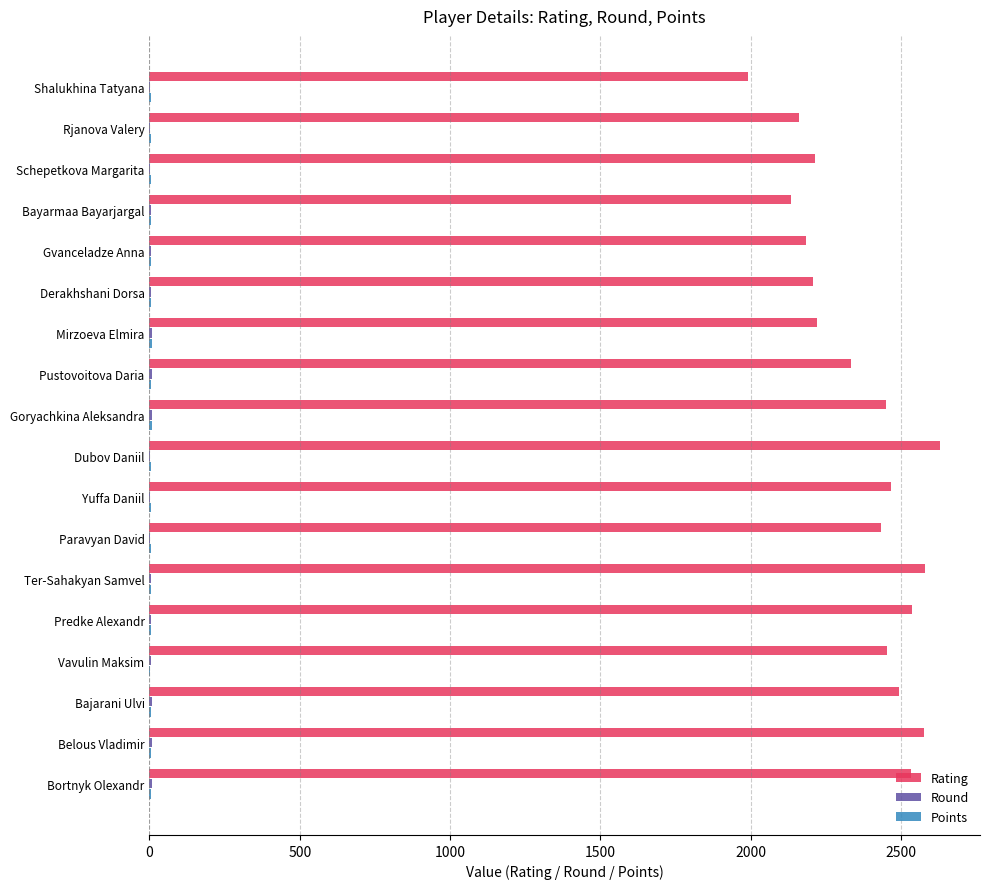

Is it true that Rating equals 545.9 at Schepetkova Margarita?

False